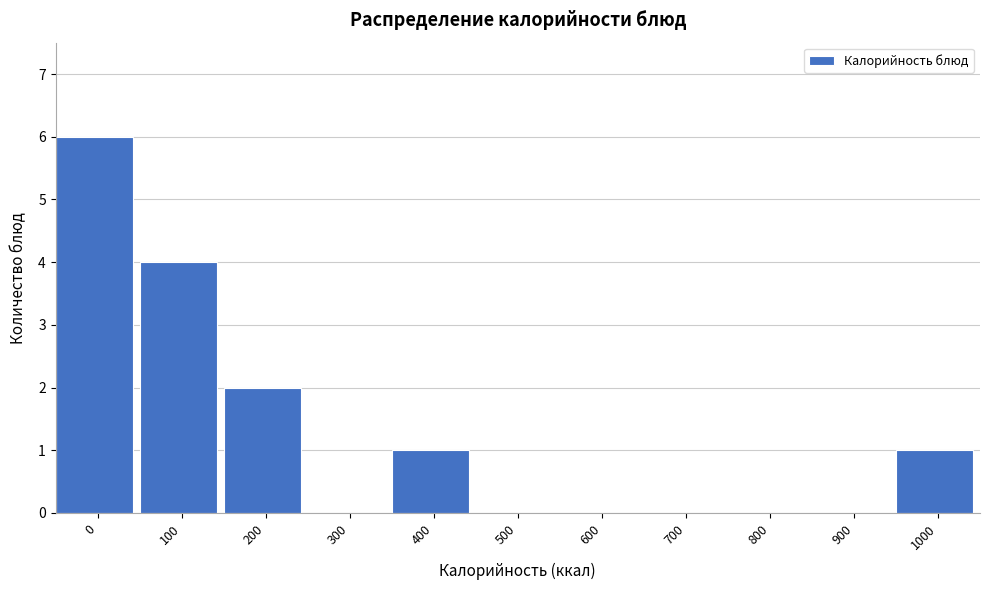

Reading left to right, transcribe all the data shown in this chart.

0=6	100=4	200=2	300=0	400=1	500=0	600=0	700=0	800=0	900=0	1000=1